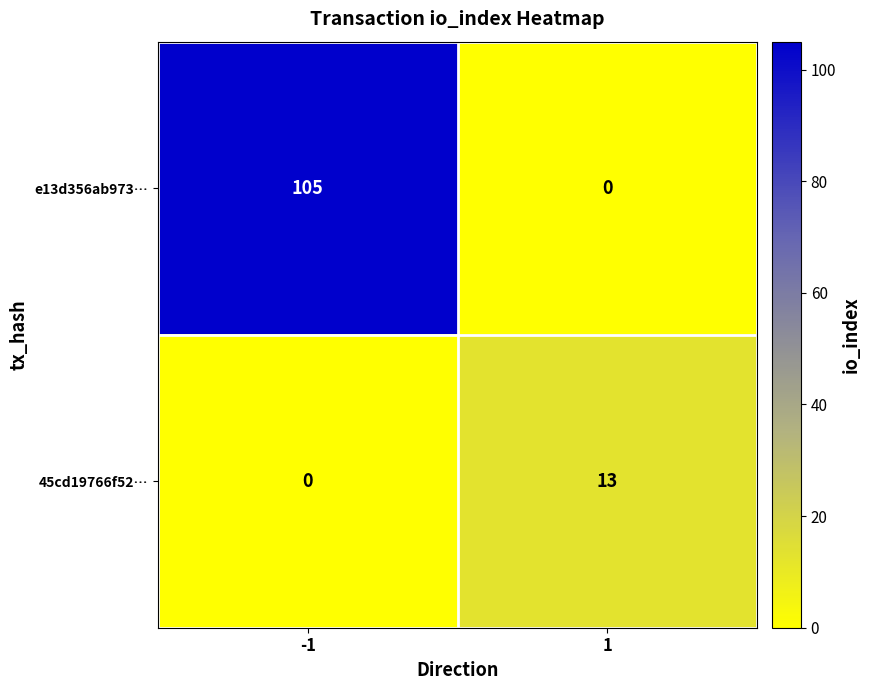

Which series has the widest spread of values?

e13d356ab973…